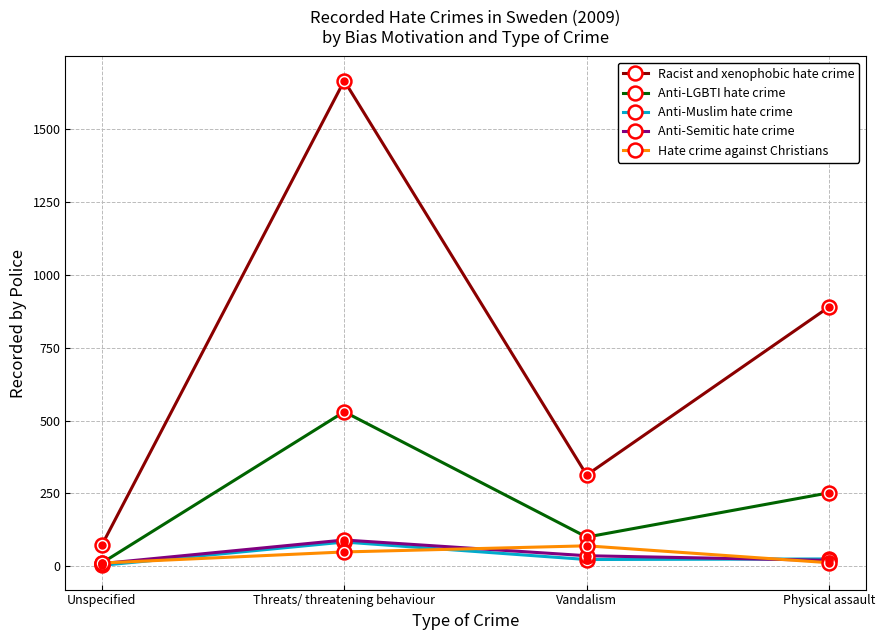

The Anti-Muslim hate crime series shows 23 at Vandalism. True or false?

True